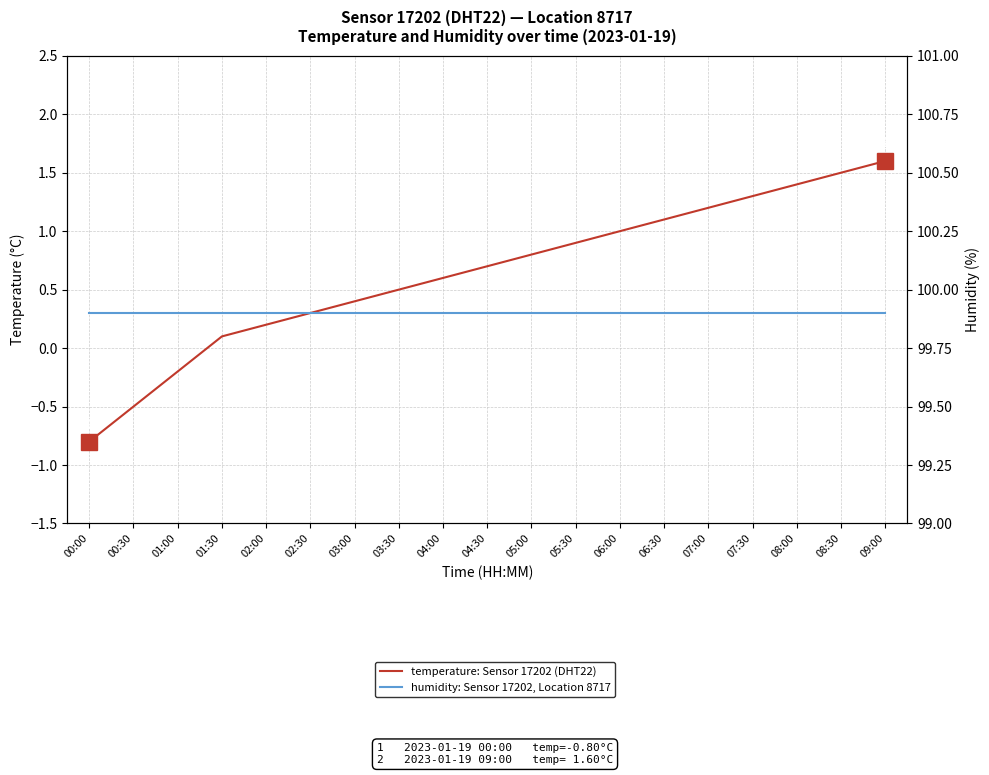

True or false: temperature: Sensor 17202 (DHT22) and humidity: Sensor 17202, Location 8717 cross at least once.

False